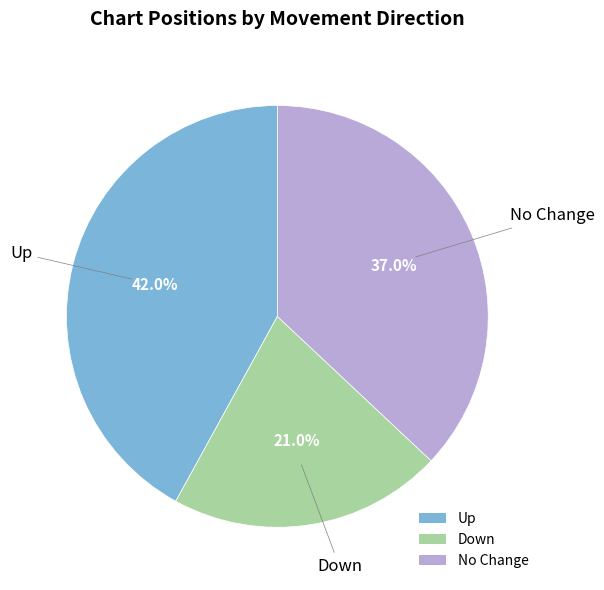

What is the ratio of the value at Down to the value at Up?

0.5